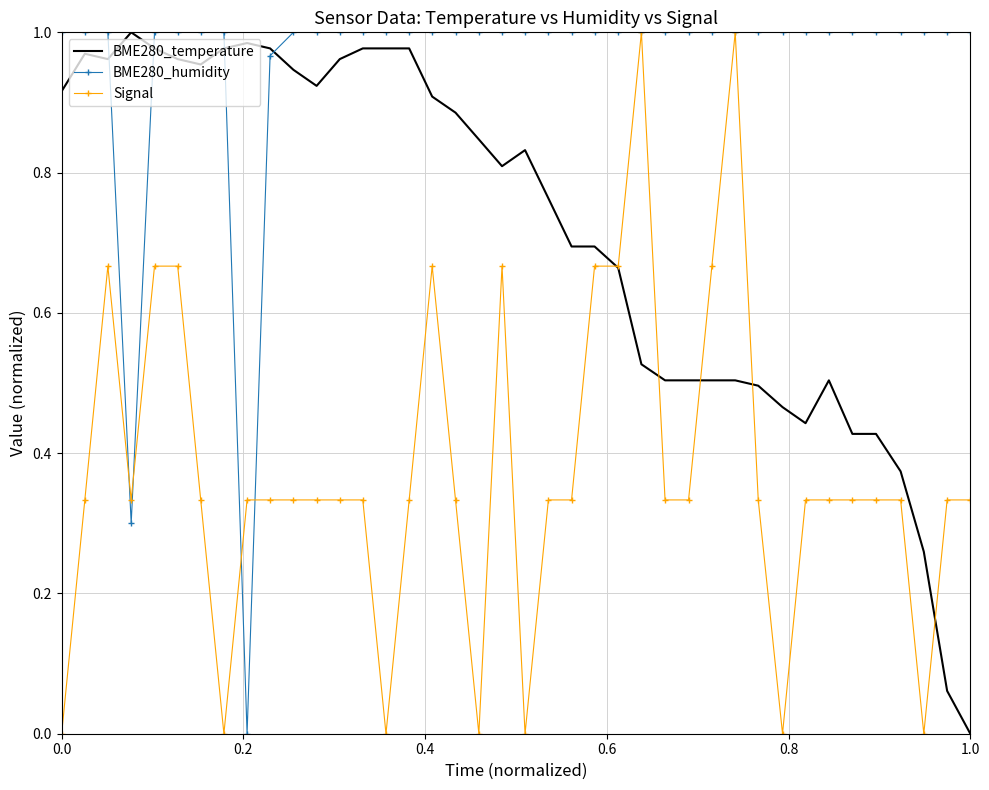

List the series in order of their overall mean, lowest first.

Signal, BME280_temperature, BME280_humidity